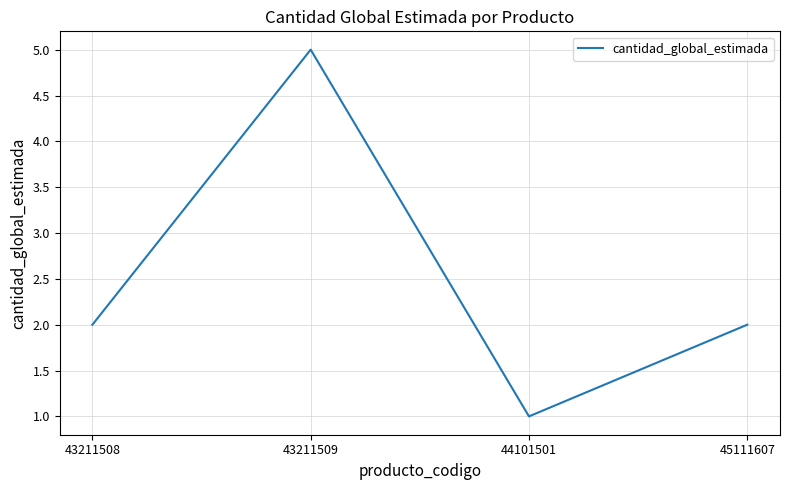

What is the change in value from 43211509 to 44101501?

-4